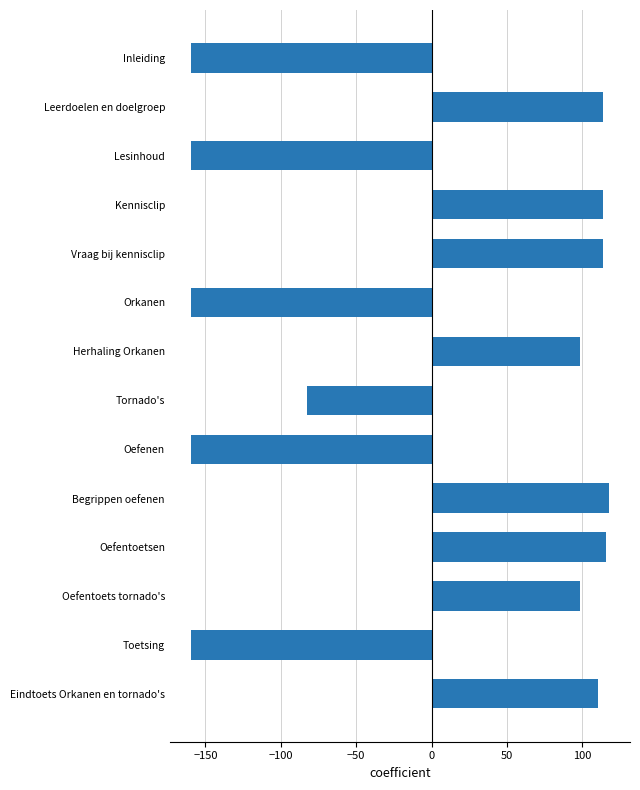

How many values are above zero?

8